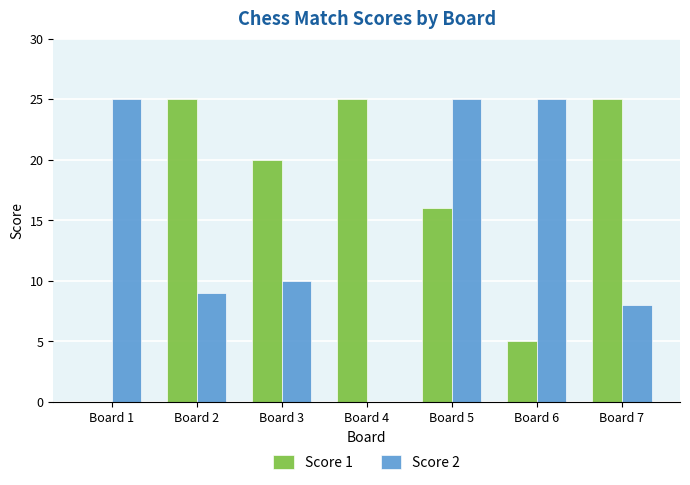

Is the value of Score 2 at Board 7 greater than the value of Score 1 at Board 1?

Yes